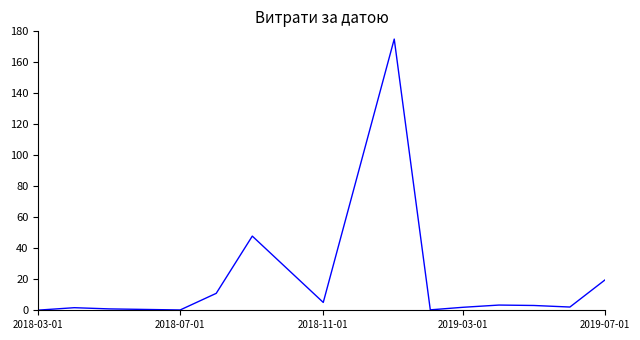

Does the chart display data point markers on the line(s)?

No